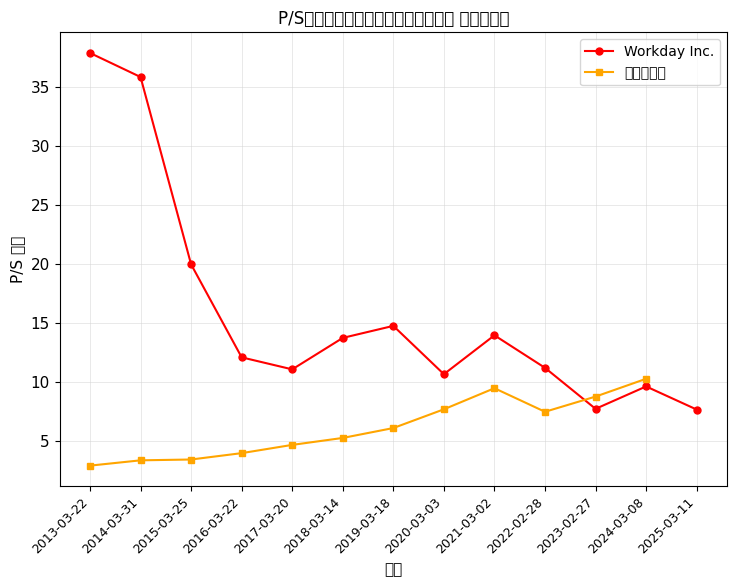

What is the label of the 8th point from the right?

2018-03-14